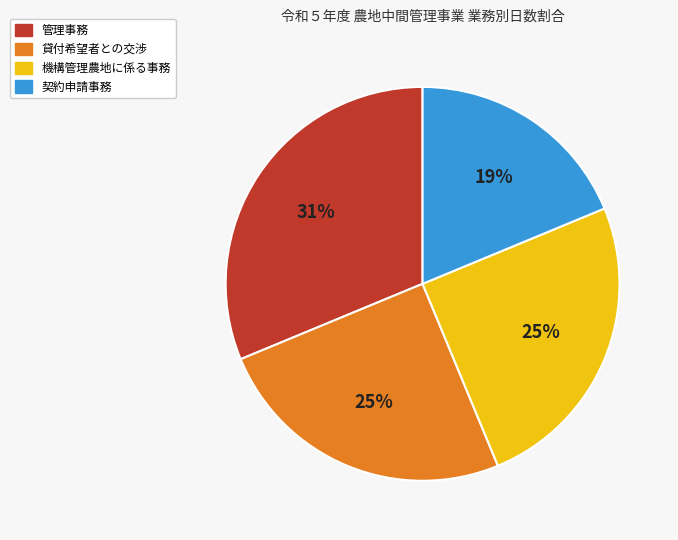

Is there a majority slice in this chart?

No